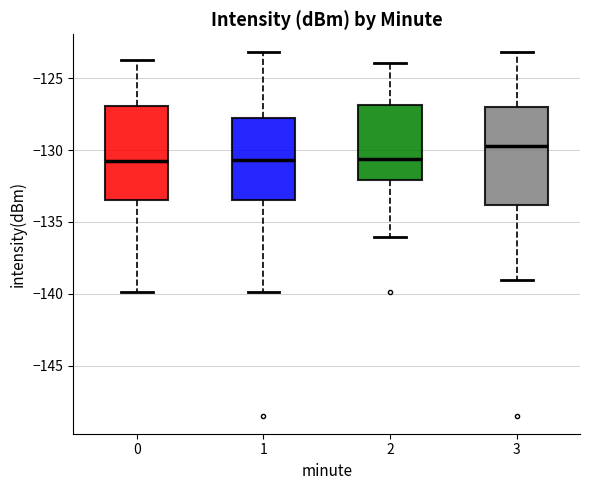

Reading left to right, read every box against the y-axis: the position of its median line, the range the box covers, and the ends of its whiskers. The values are not printed on the chart, so give them approximately, as read against the axis.

0: median -131.0, box -133.5 to -127.0, whiskers -140.0 to -123.5
1: median -130.5, box -133.5 to -128.0, whiskers -140.0 to -123.0
2: median -130.5, box -132.0 to -127.0, whiskers -136.0 to -124.0
3: median -129.5, box -134.0 to -127.0, whiskers -139.0 to -123.0